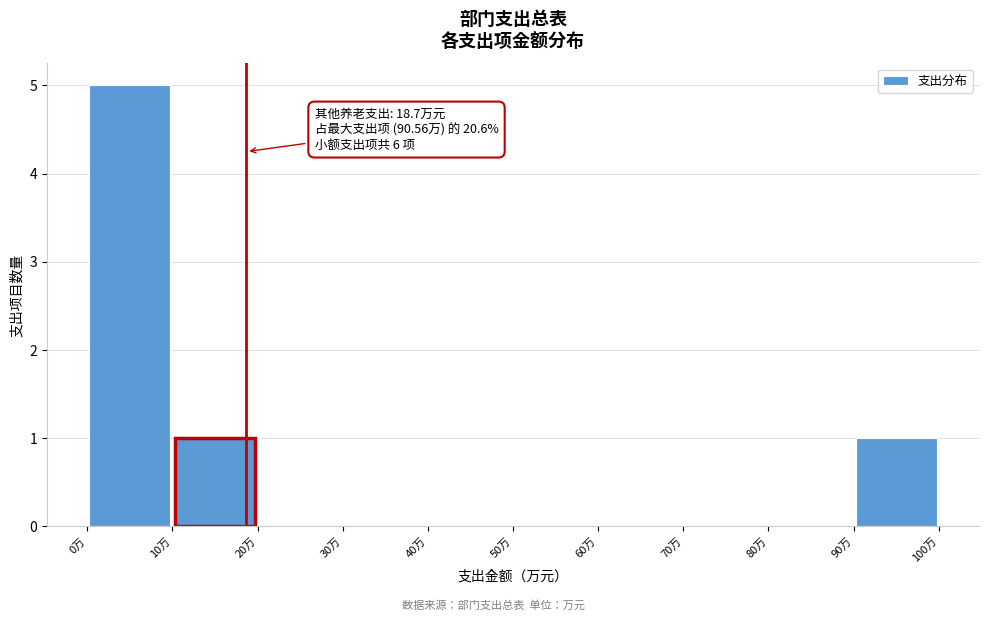

Over which range of the x-axis is the bar tallest?

0 to 10